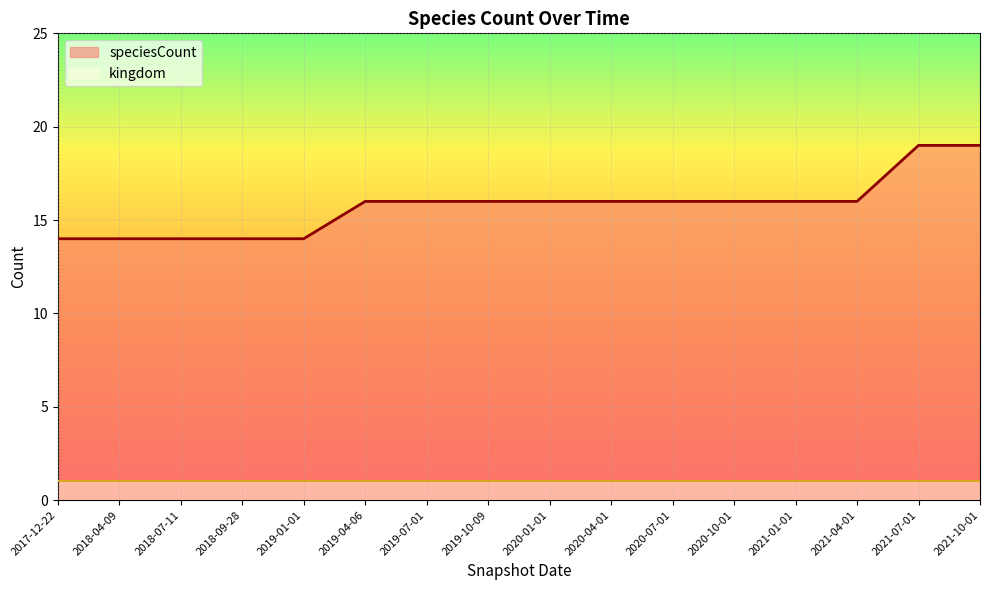

True or false: the data shows 19 at 2021-07-01.

True